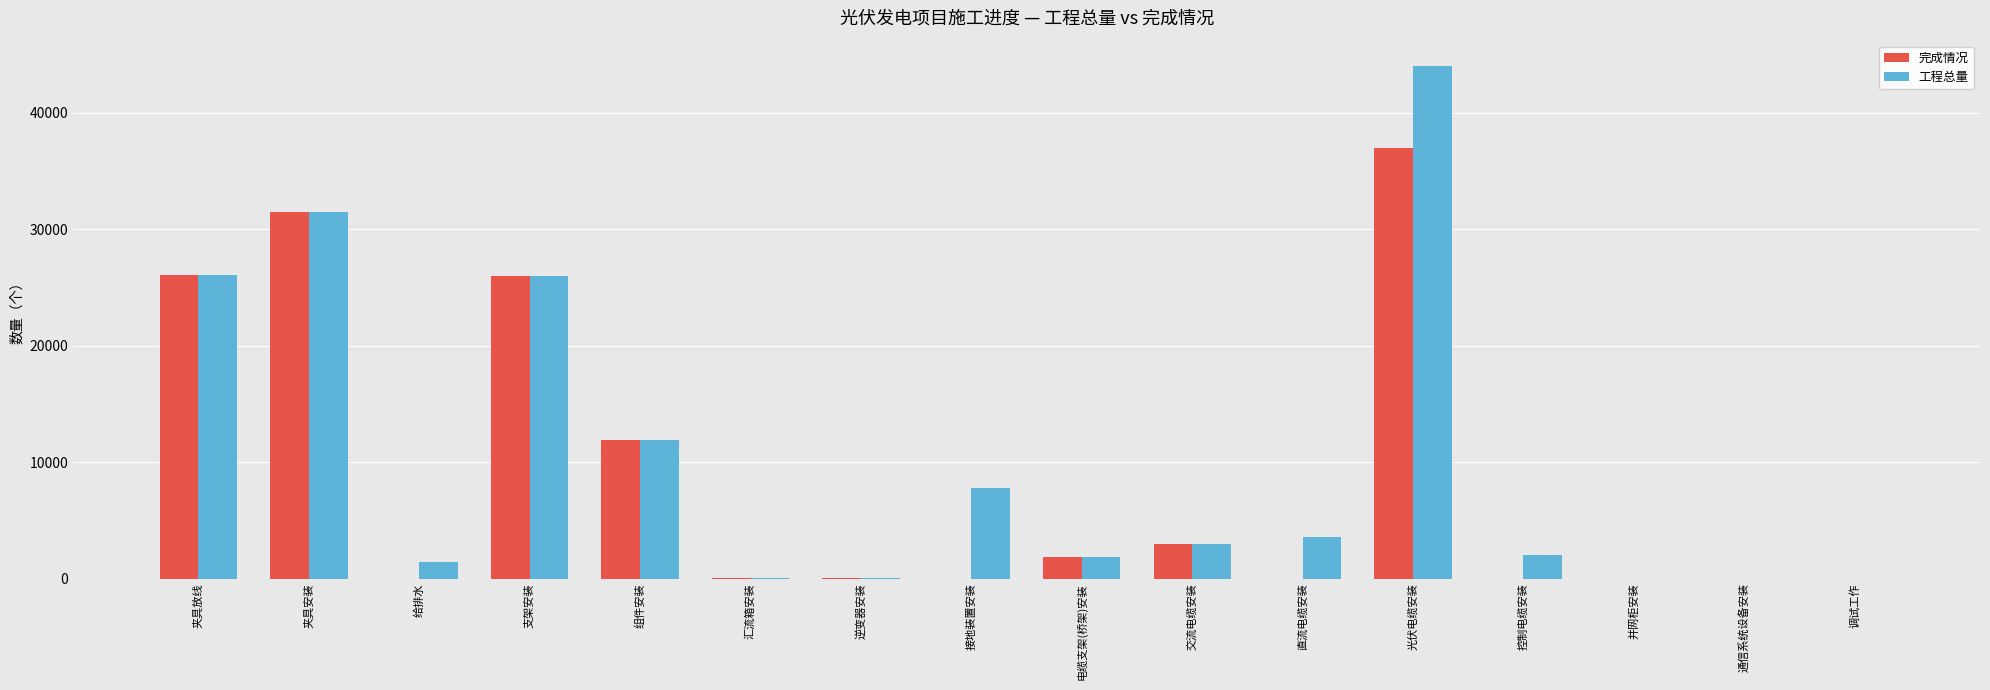

At which category is the sum across all series the highest?

光伏电缆安装